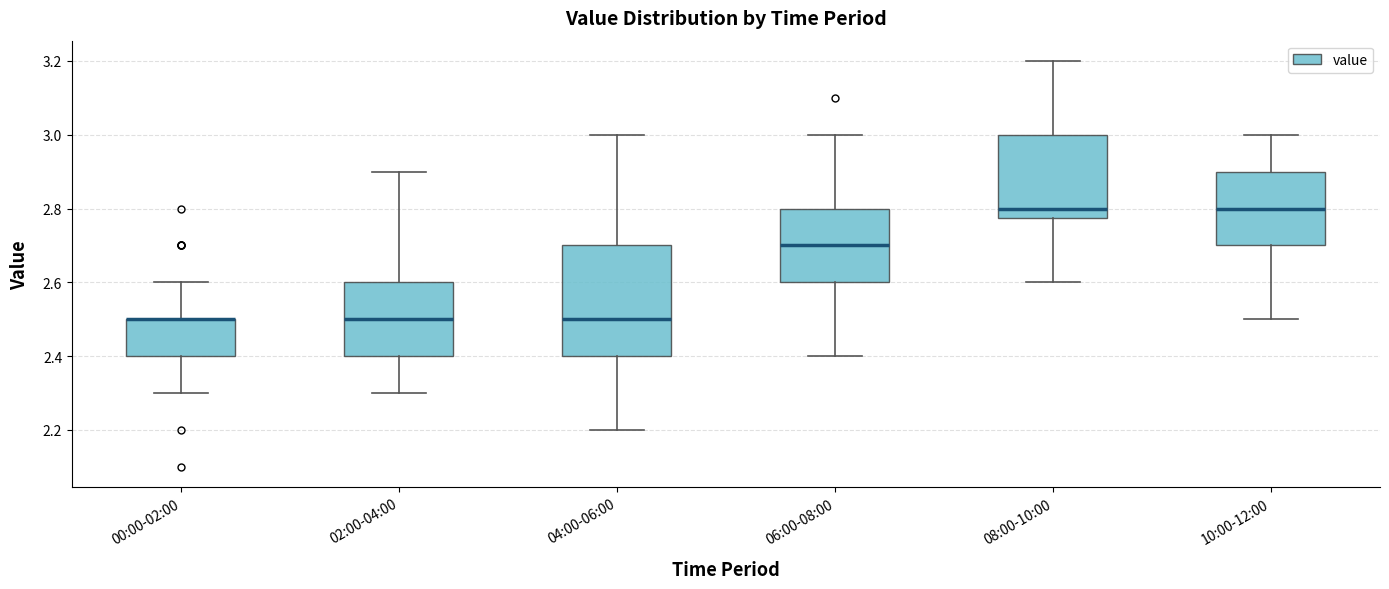

Reading left to right, read every box against the y-axis: the position of its median line, the range the box covers, and the ends of its whiskers. The values are not printed on the chart, so give them approximately, as read against the axis.

00:00-02:00: median 2.50 (drawn on the box's upper edge), box 2.40 to 2.50, whiskers 2.30 to 2.60
02:00-04:00: median 2.50, box 2.40 to 2.60, whiskers 2.30 to 2.90
04:00-06:00: median 2.50, box 2.40 to 2.70, whiskers 2.20 to 3.00
06:00-08:00: median 2.70, box 2.60 to 2.80, whiskers 2.40 to 3.00
08:00-10:00: median 2.80, box 2.78 to 3.00, whiskers 2.60 to 3.20
10:00-12:00: median 2.80, box 2.70 to 2.90, whiskers 2.50 to 3.00